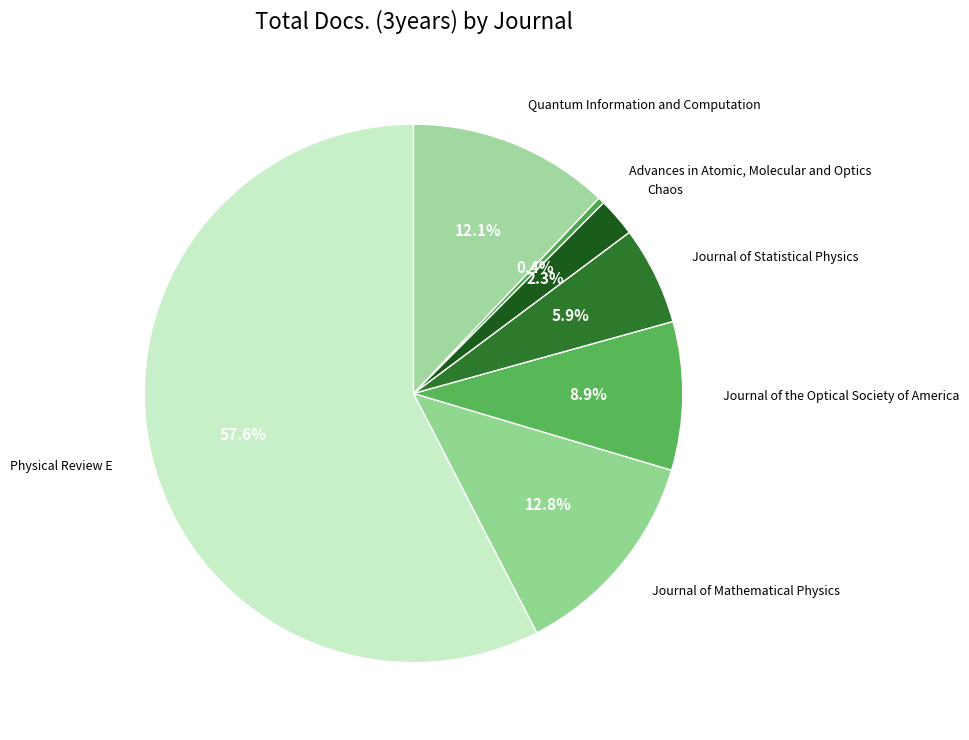

What percentage is NOT represented by Journal of Statistical Physics?

94.1%